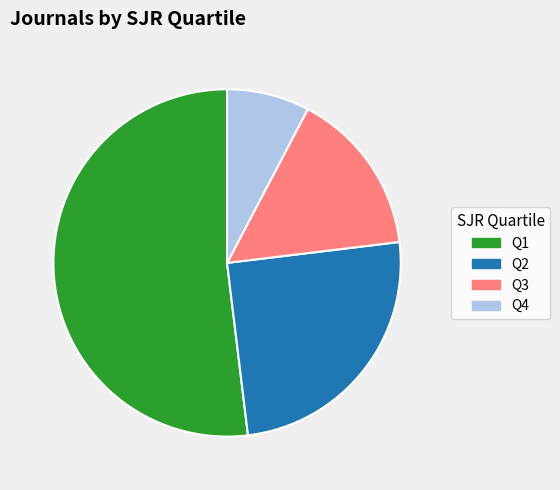

How many segments does this pie chart have?

4